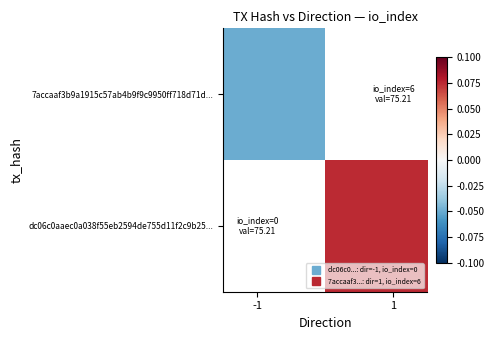

At how many categories does at least one series exceed 0?

1